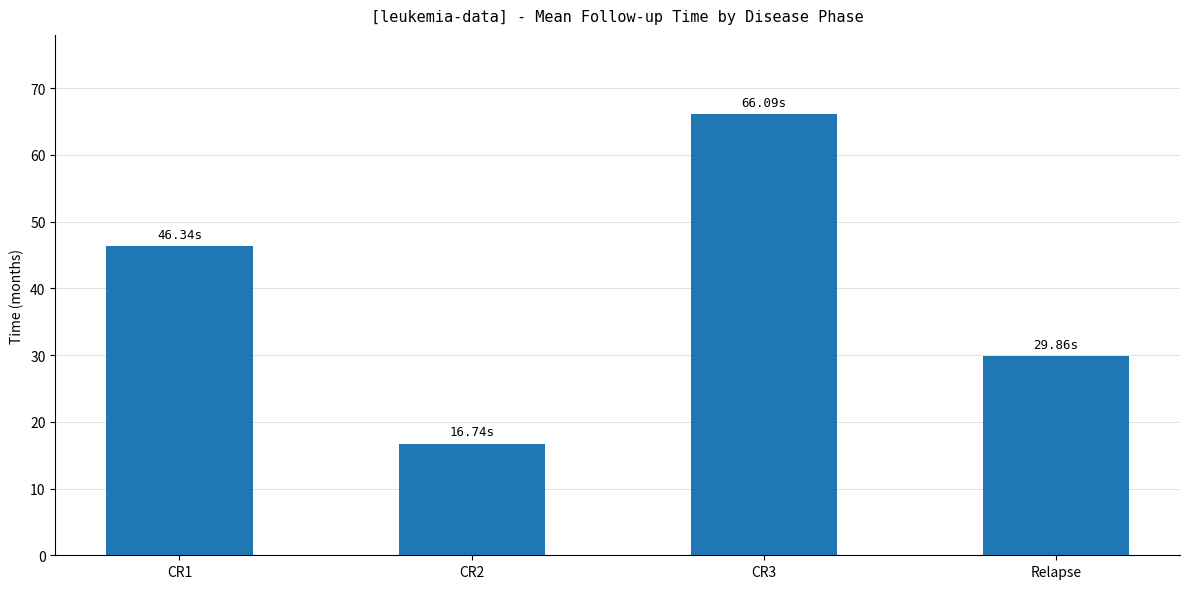

What is the label of the 3rd bar from the left?

CR3